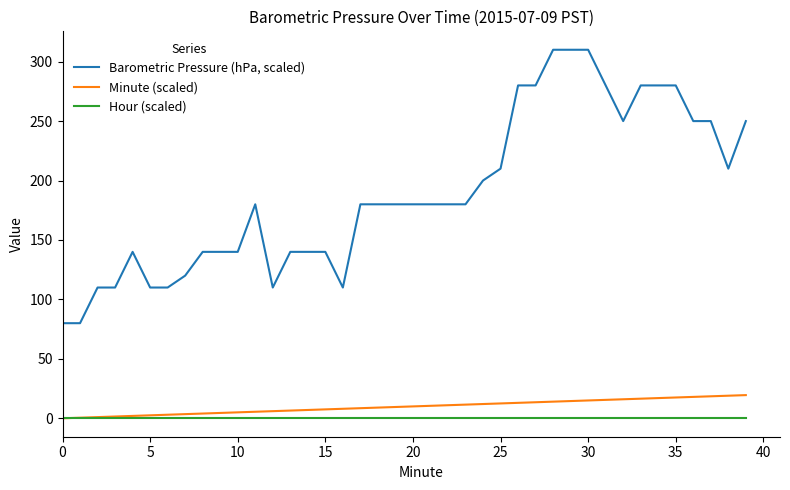

What is the highest value of the Barometric Pressure (hPa, scaled) series?

310.0